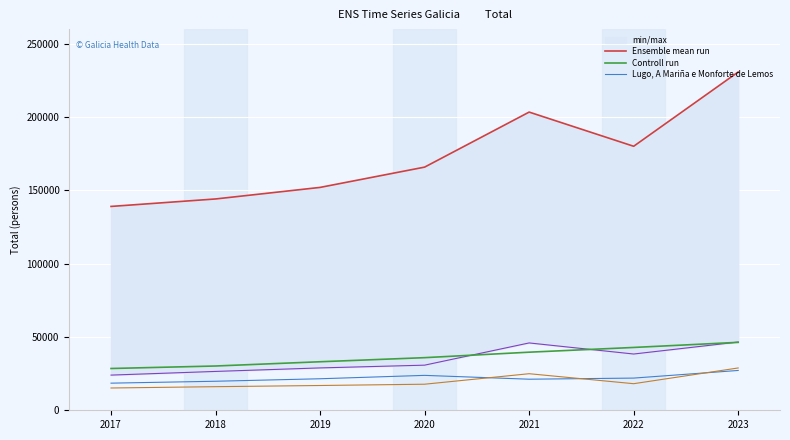

How many data points does each series have?

7